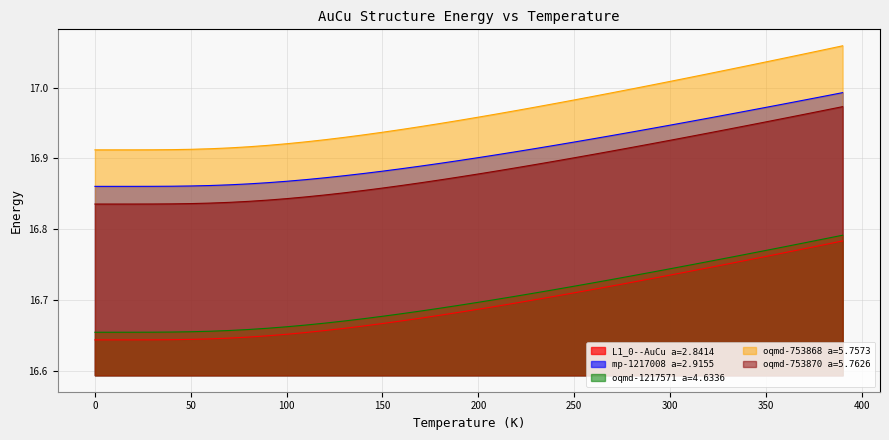

True or false: oqmd-753868 a=5.7573 has more than 2 interior local peaks.

False